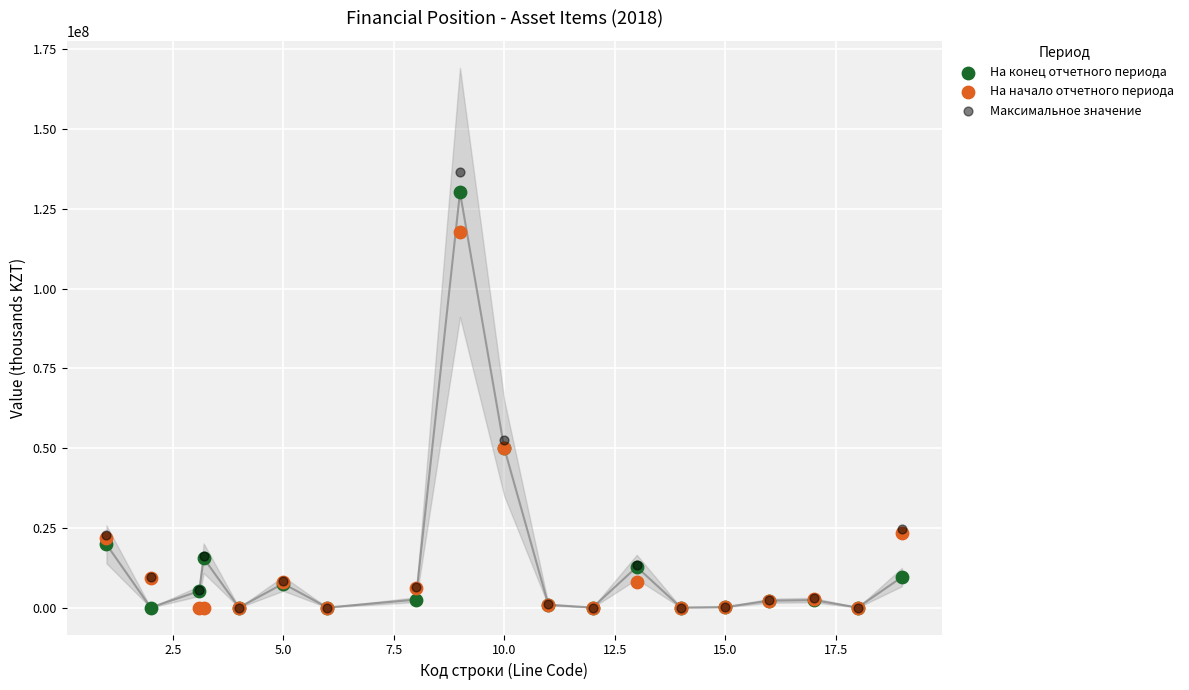

Which series reaches the maximum Y coordinate?

Максимальное значение